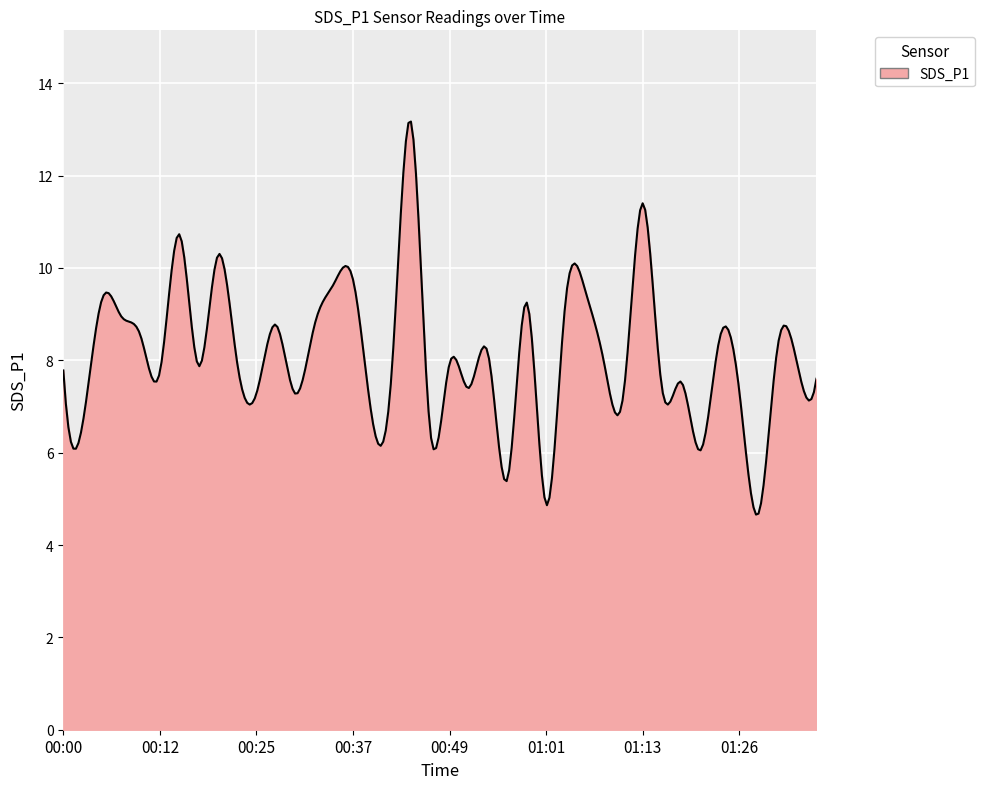

What is the difference between the maximum and minimum values?

8.5